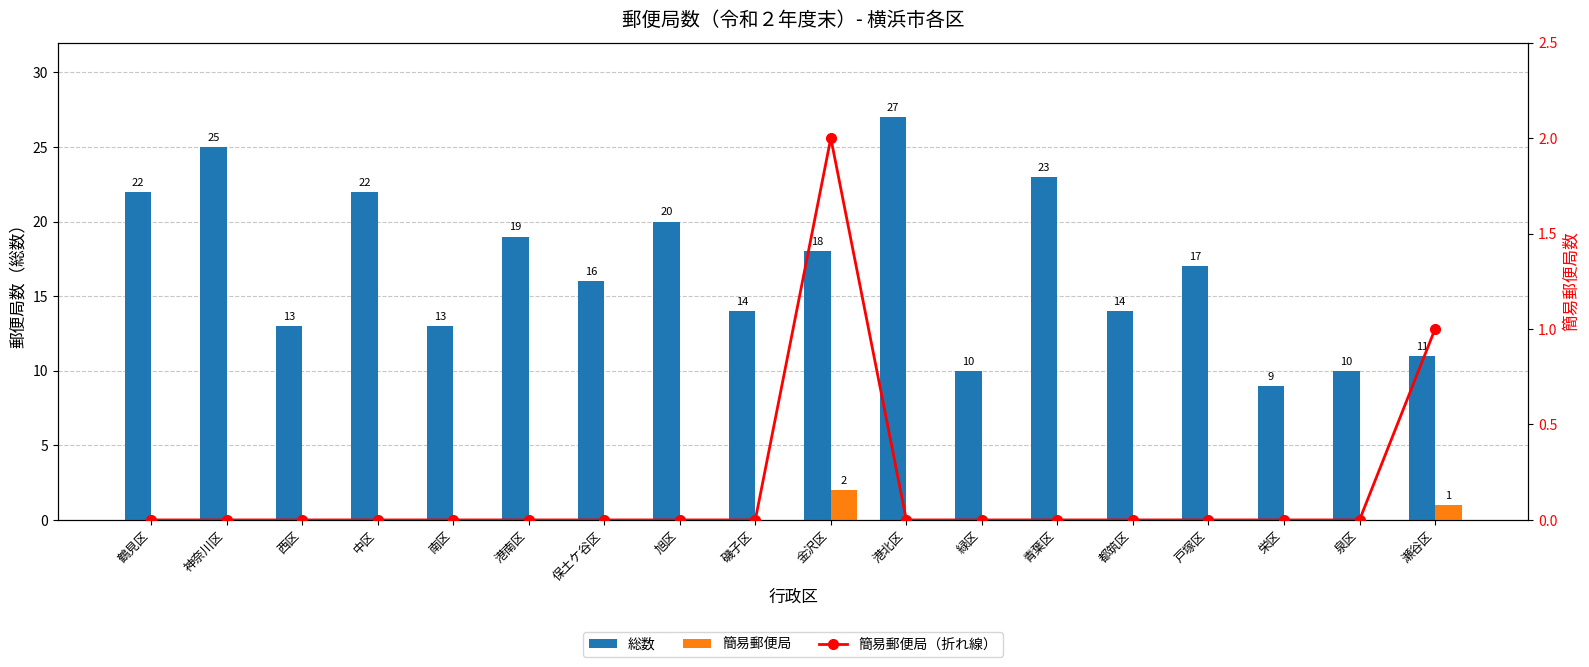

What is the sum of all 総数 values?

303